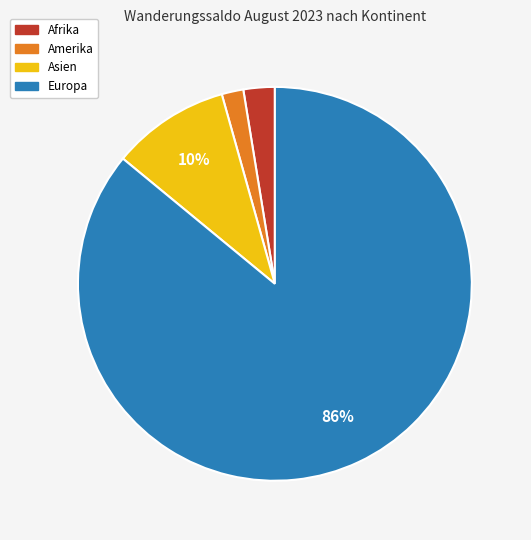

Is there any slice that represents more than half of the pie?

Yes